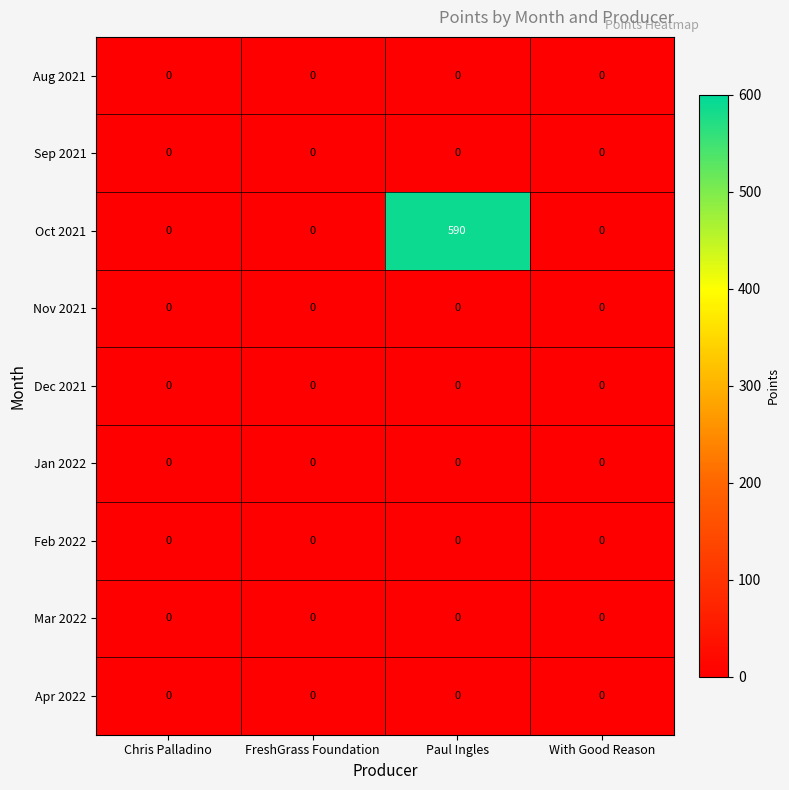

What is the maximum value shown in the chart?

590